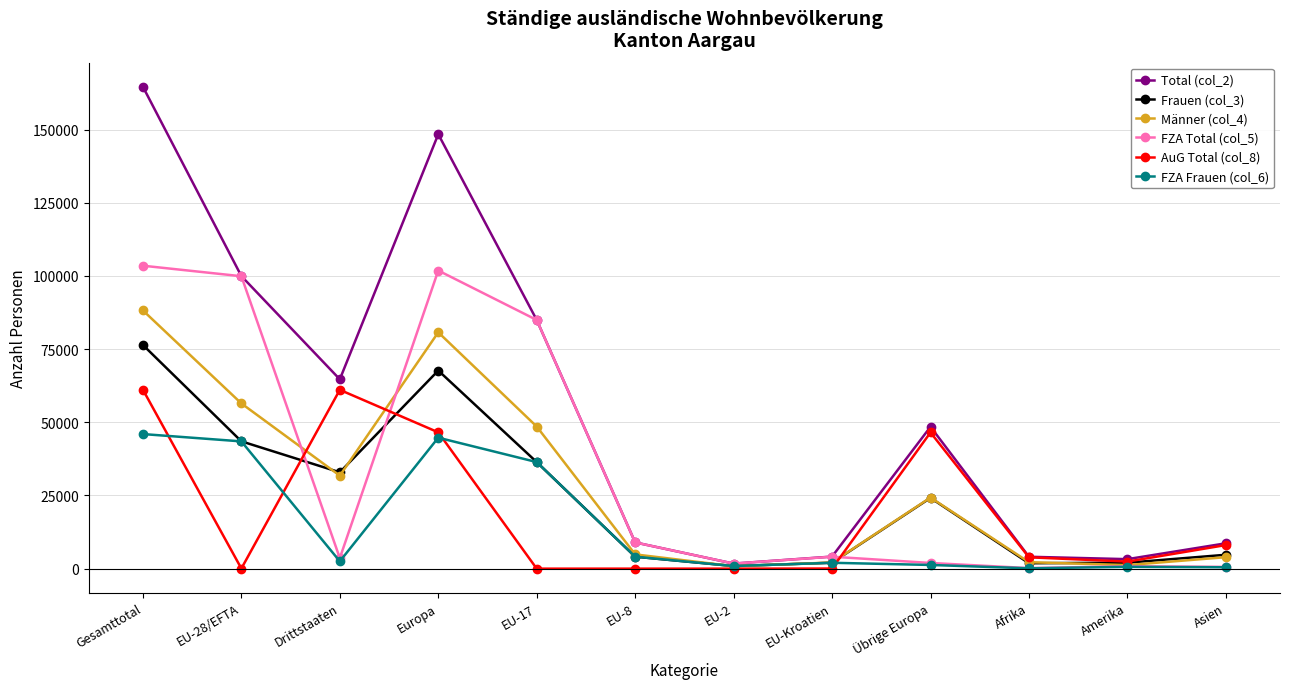

How many values in the AuG Total (col_8) series are below 3879?

6